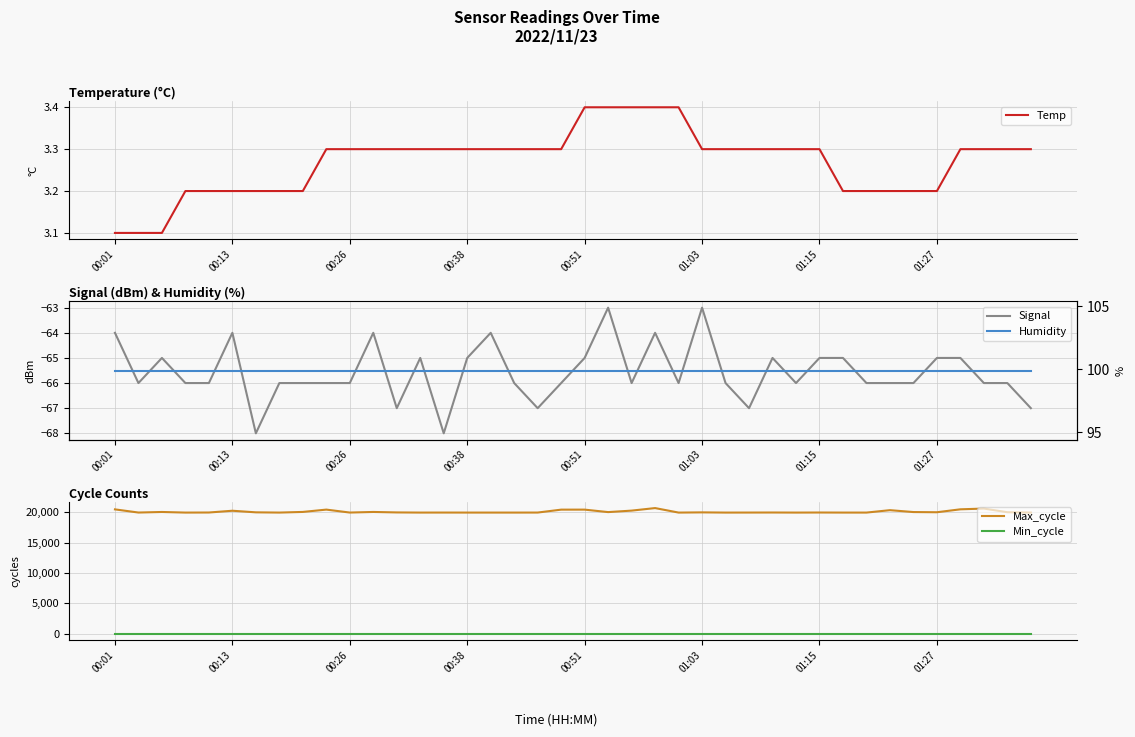

True or false: Signal and Temp cross at least once.

False